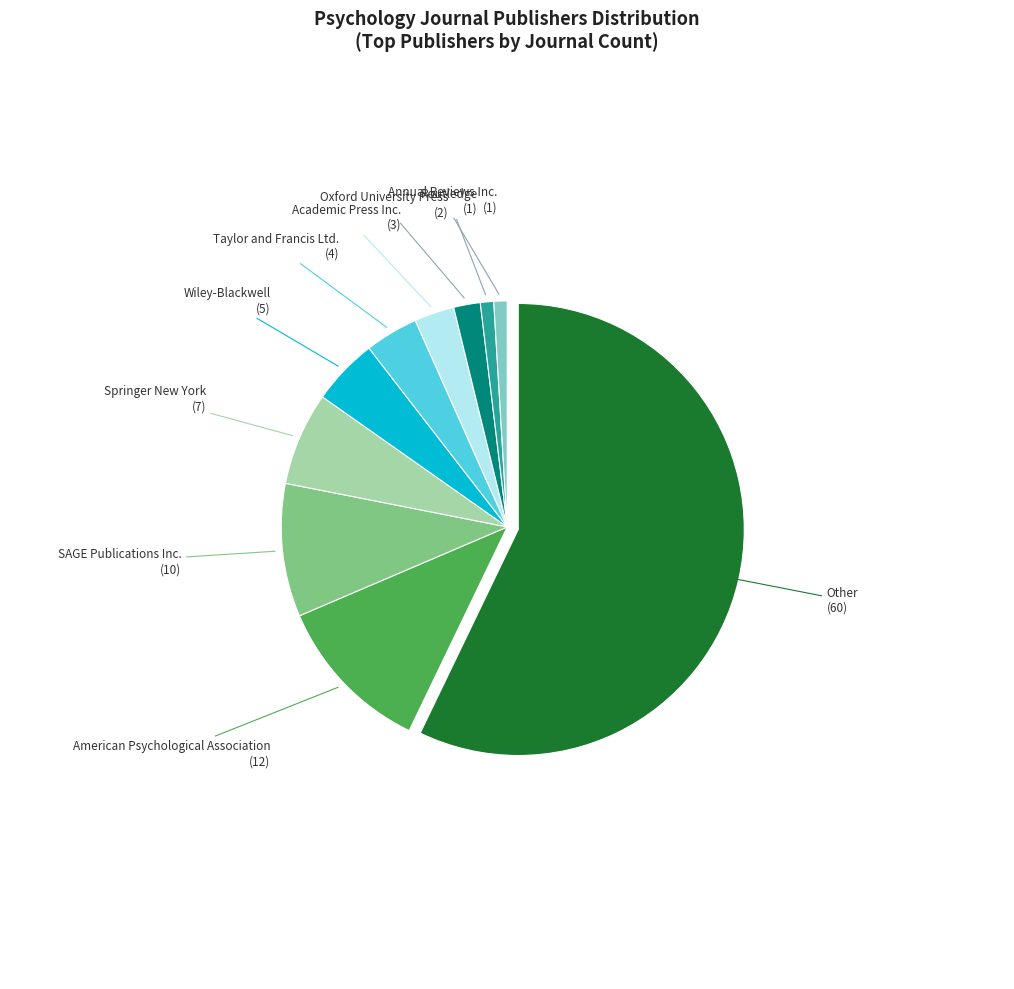

What is the largest slice in the pie chart?

Other